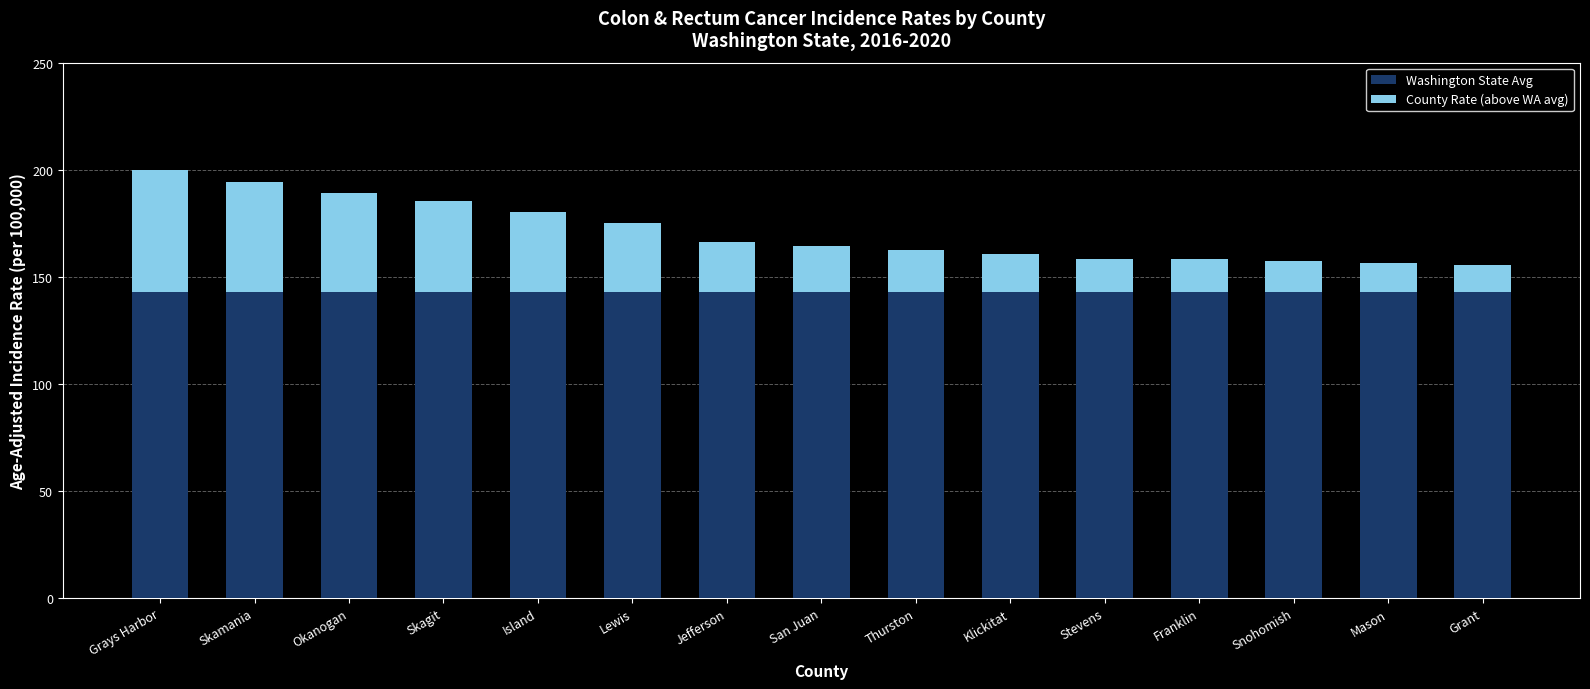

What is the minimum value for Washington State Avg?

142.8